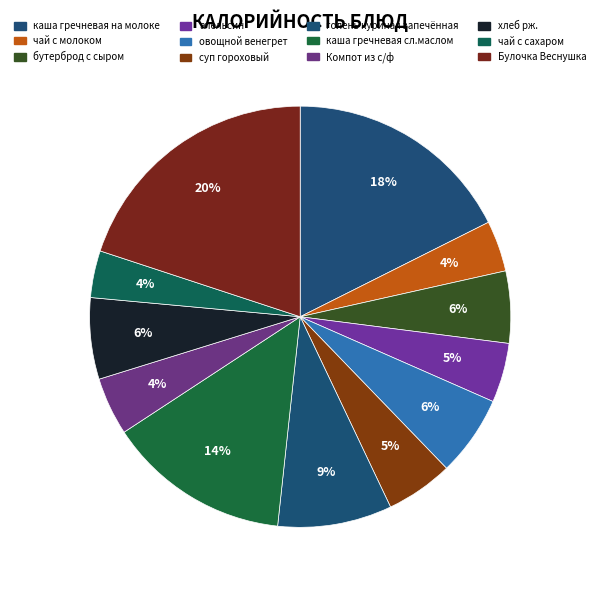

Does any single category account for the majority?

No